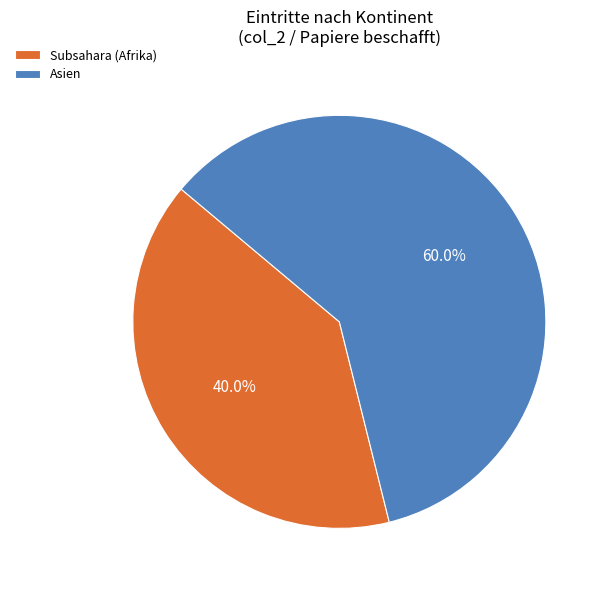

What is the ratio of the value at Subsahara (Afrika) to the value at Asien?

0.7